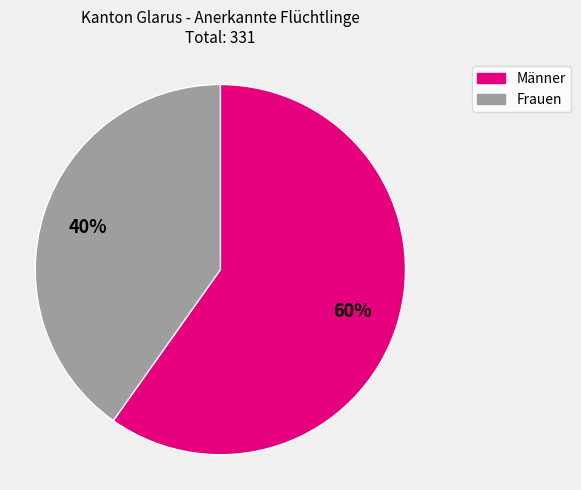

To the nearest percent, what portion does Frauen represent?

40%